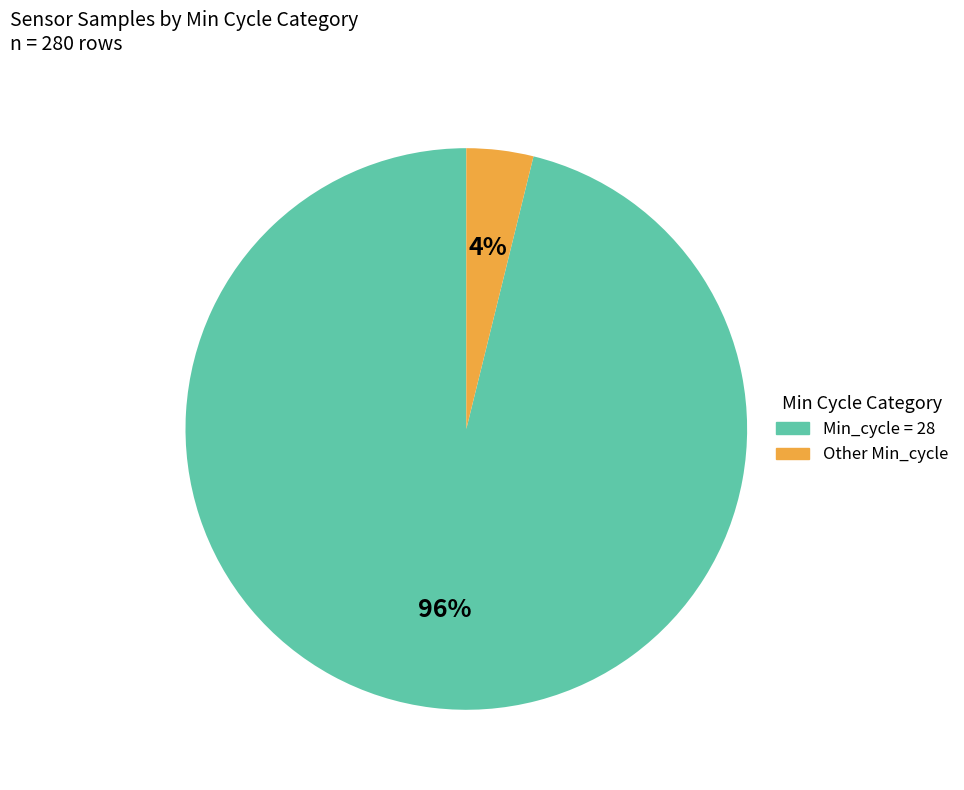

To the nearest percent, what portion does Other Min_cycle represent?

4%